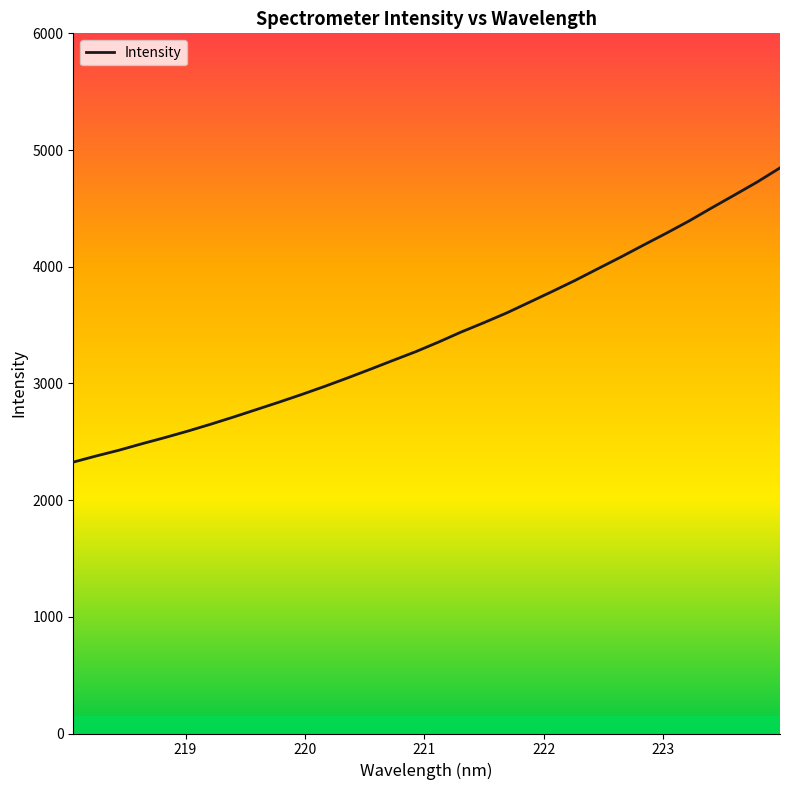

What is the difference between the maximum and minimum values?

2521.4